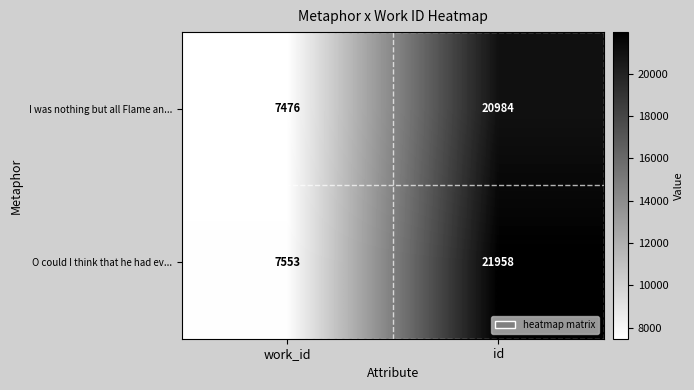

Which series has the largest total across all categories?

O could I think that he had ev...